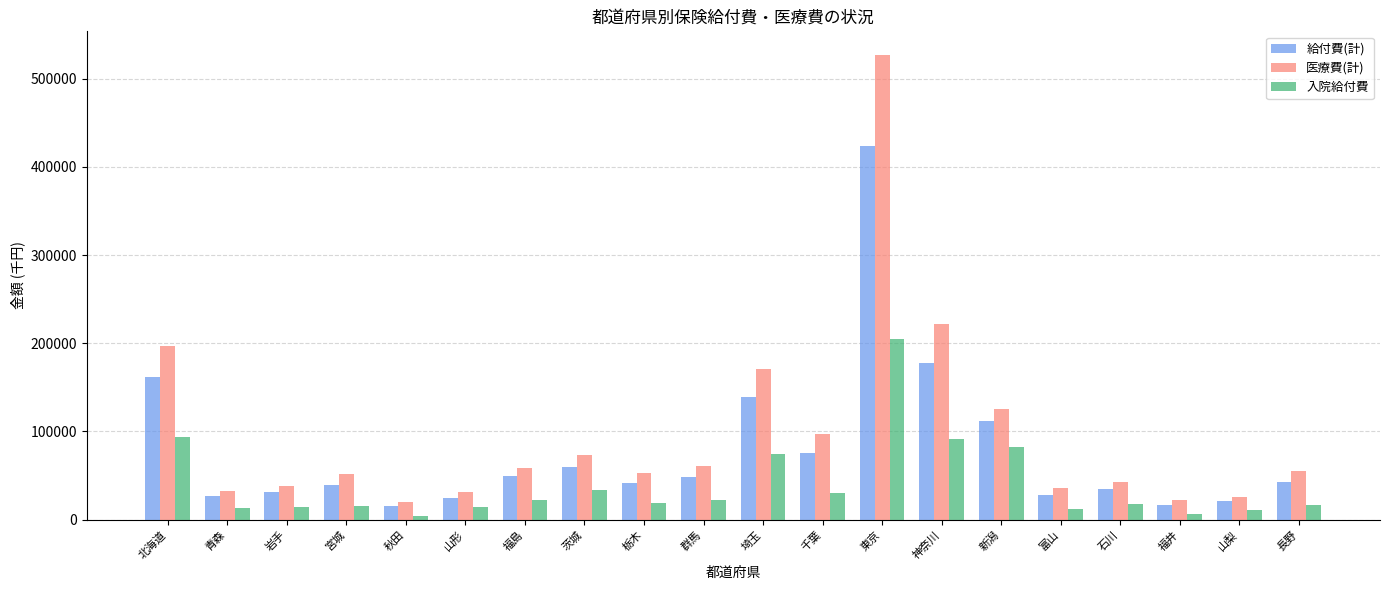

Rank the series by their maximum value, from lowest to highest.

入院給付費, 給付費(計), 医療費(計)